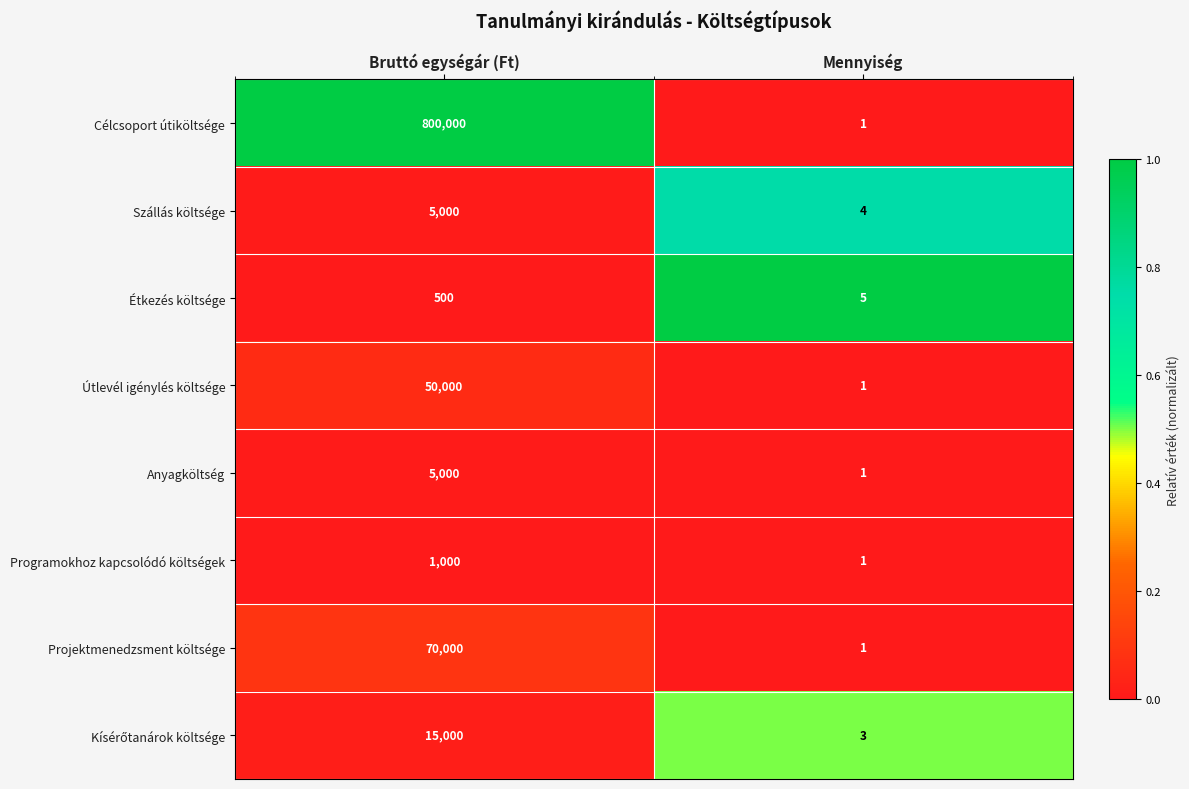

What value does the Programokhoz kapcsolódó költségek series have at Bruttó egységár (Ft)?

1000